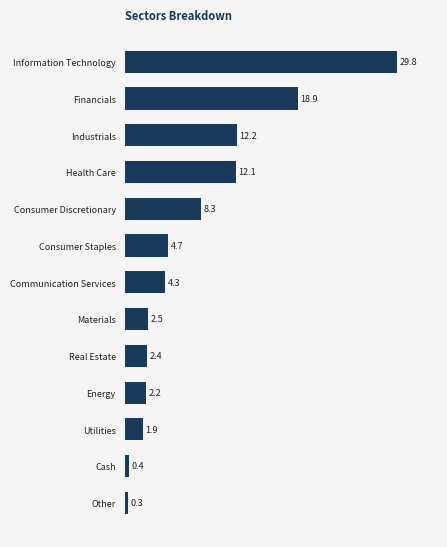

What position from the top is Utilities?

11